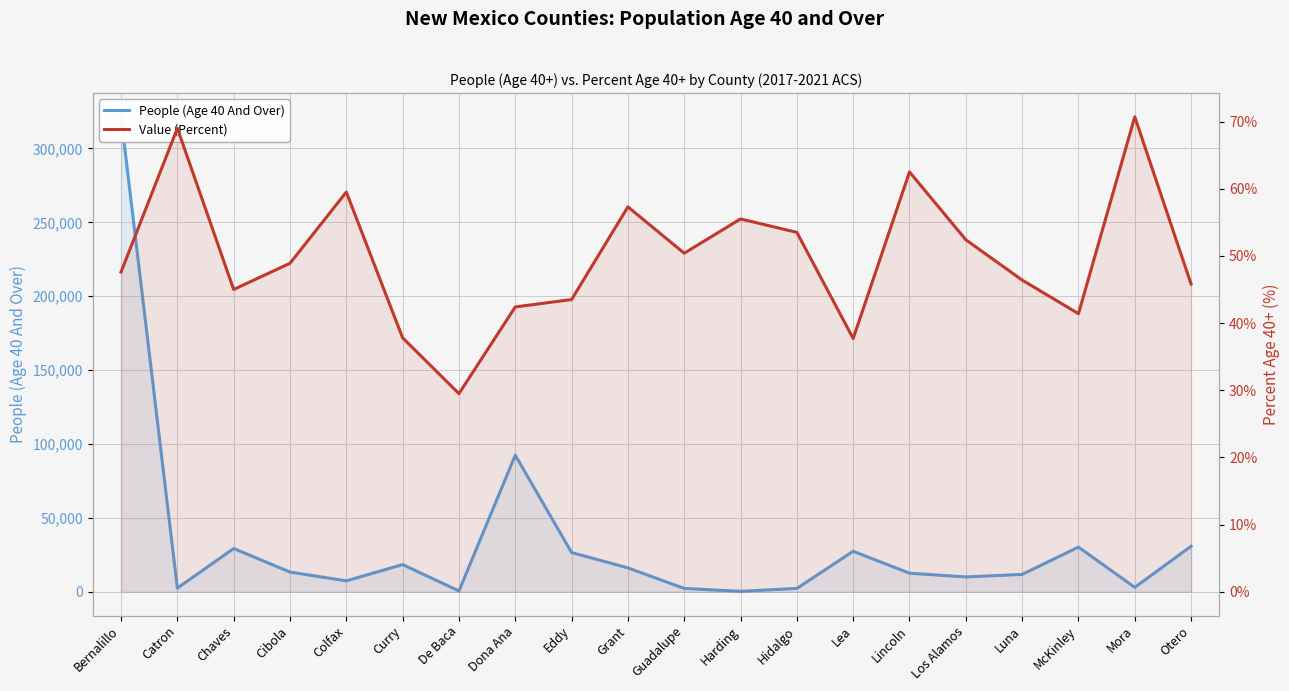

True or false: Value (Percent) has more than 2 interior local peaks.

True